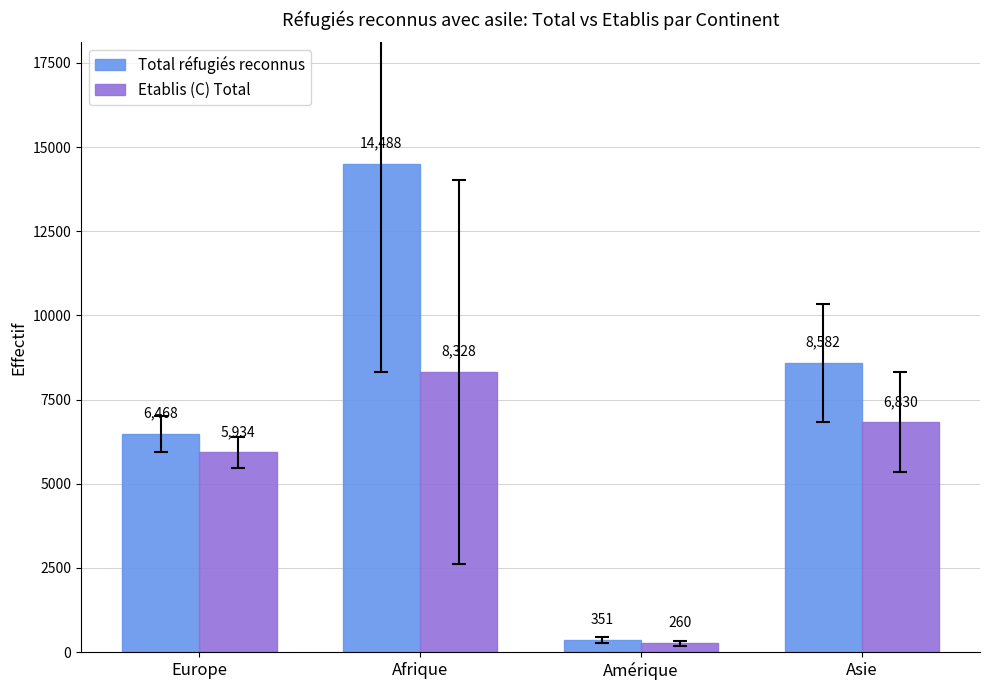

What is the sum of all Total réfugiés reconnus values?

29889